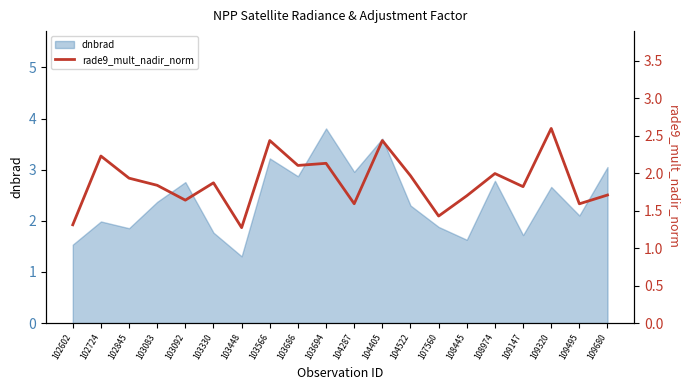

At which label is the value closest to 1?

103448